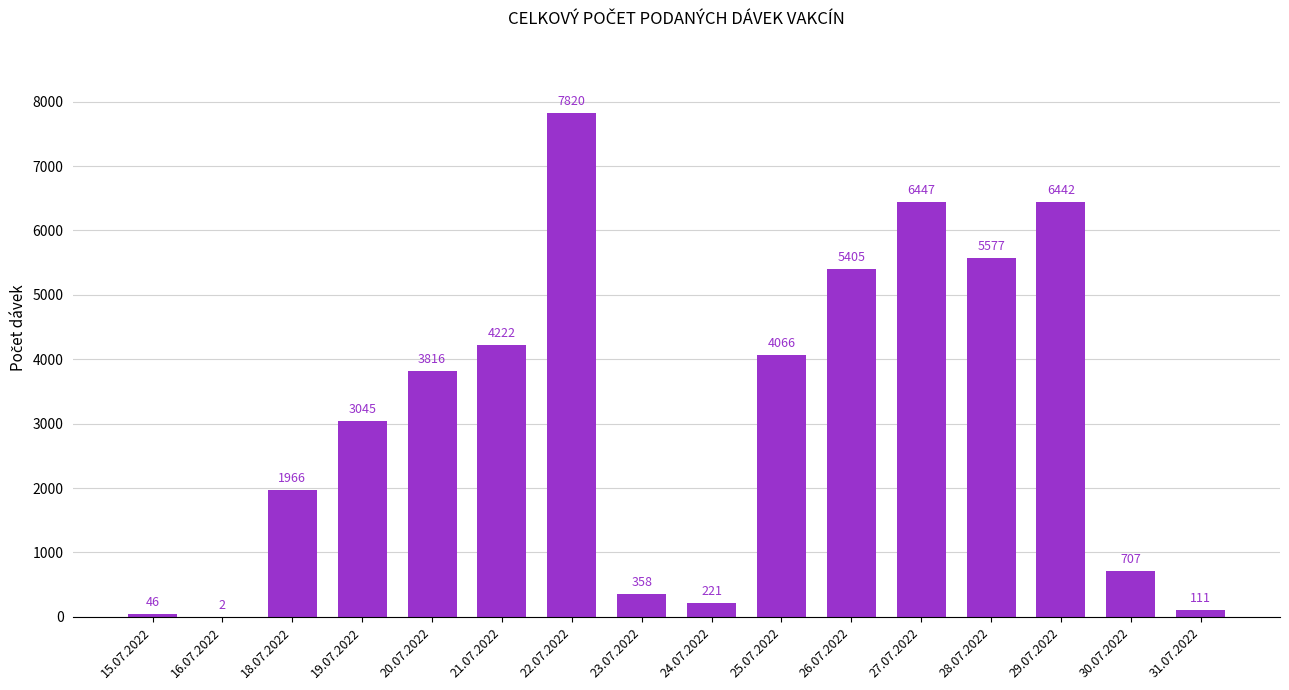

Which label corresponds to the largest value in the chart?

22.07.2022